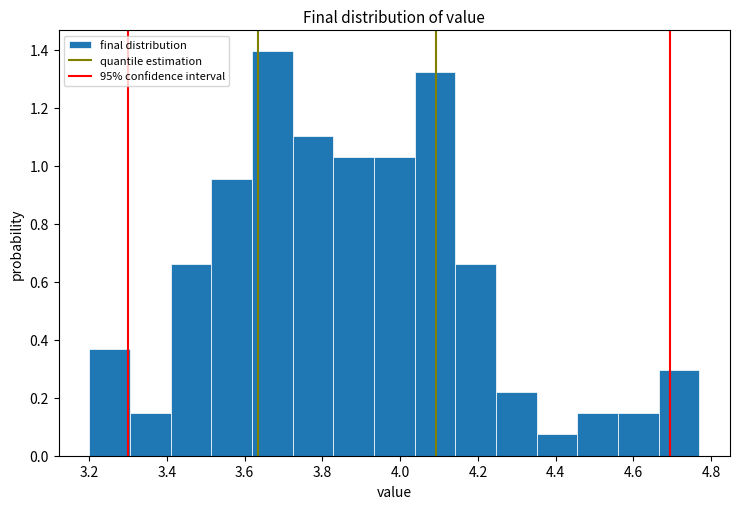

Over which range of the x-axis is the bar tallest?

3.62 to 3.72